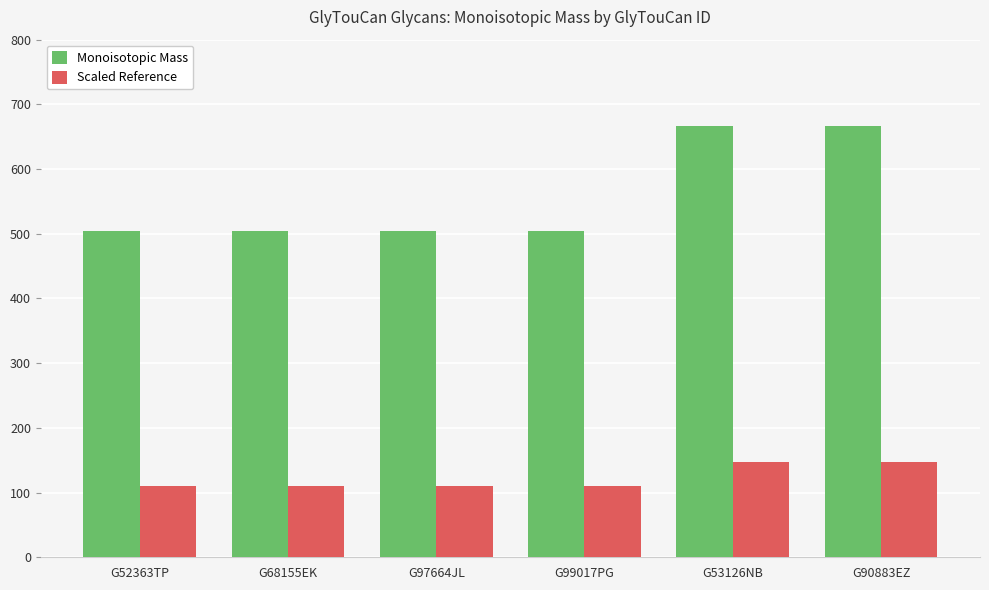

Reading right to left, extract all data points from this chart.

Monoisotopic Mass: 666.2	666.2	504.2	504.2	504.2	504.2
Scaled Reference: 146.6	146.6	110.9	110.9	110.9	110.9